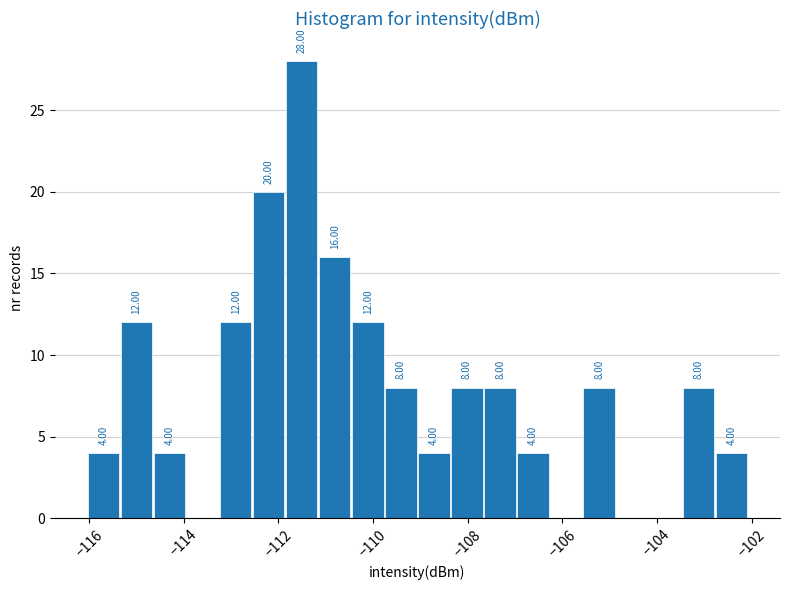

Read against the x-axis, roughly where is the centre of the tallest bar?

-111.6